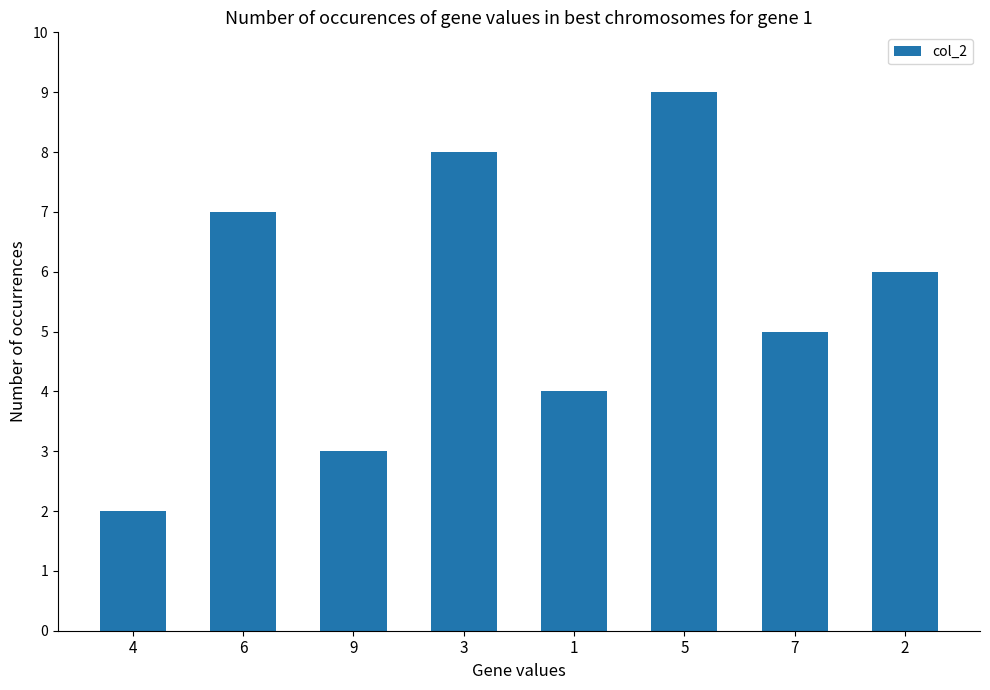

What is the ratio of the value at 5 to the value at 4?

4.5